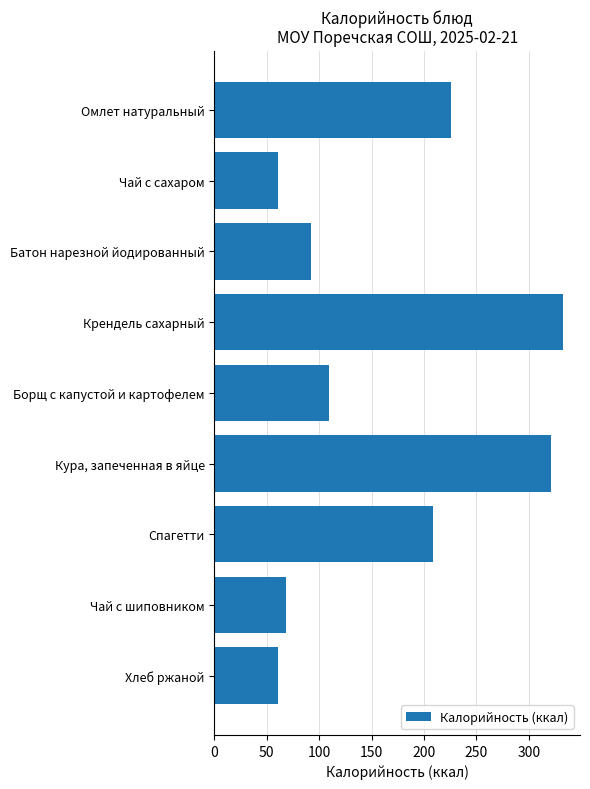

Rank the categories by value from highest to lowest.

Крендель сахарный, Кура, запеченная в яйце, Омлет натуральный, Спагетти, Борщ с капустой и картофелем, Батон нарезной йодированный, Чай с шиповником, Хлеб ржаной, Чай с сахаром